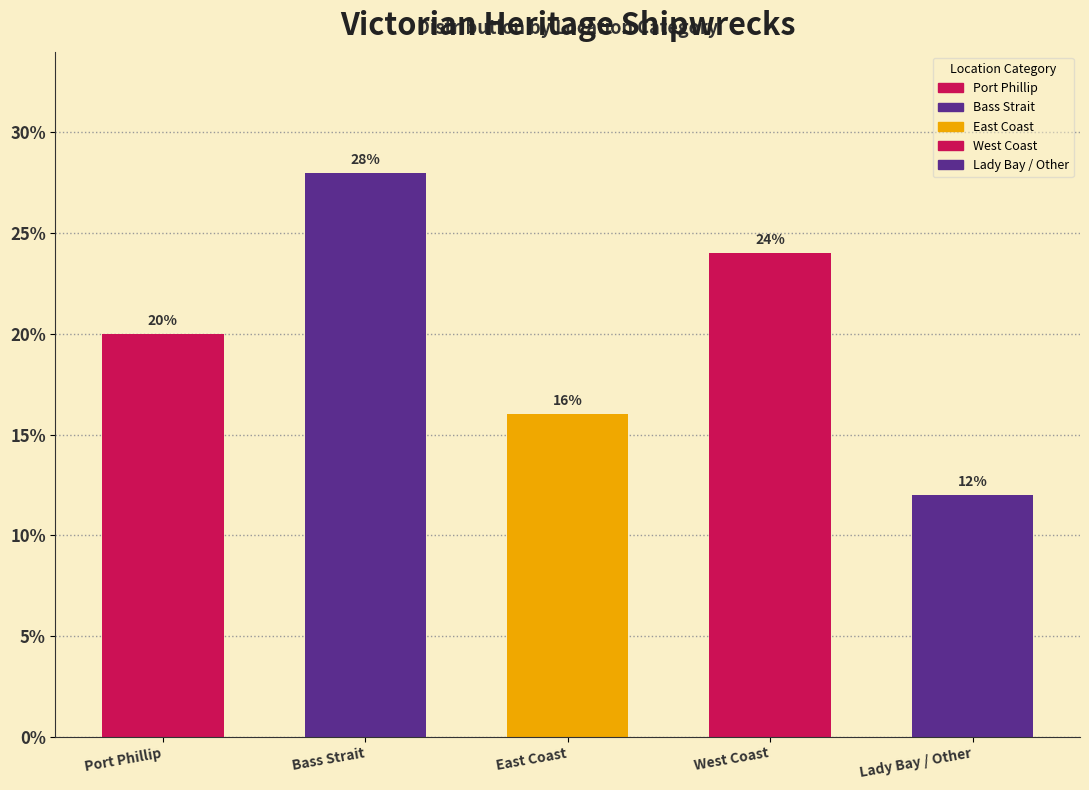

Reading left to right, transcribe all the data shown in this chart.

20.0	28.0	16.0	24.0	12.0